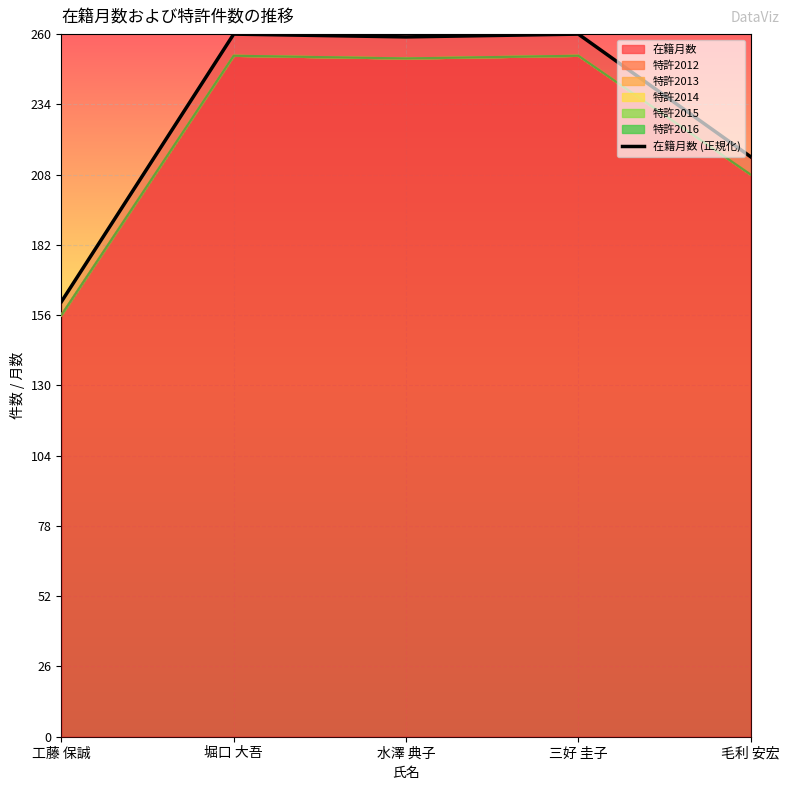

Where is the first local maximum?

堀口 大吾